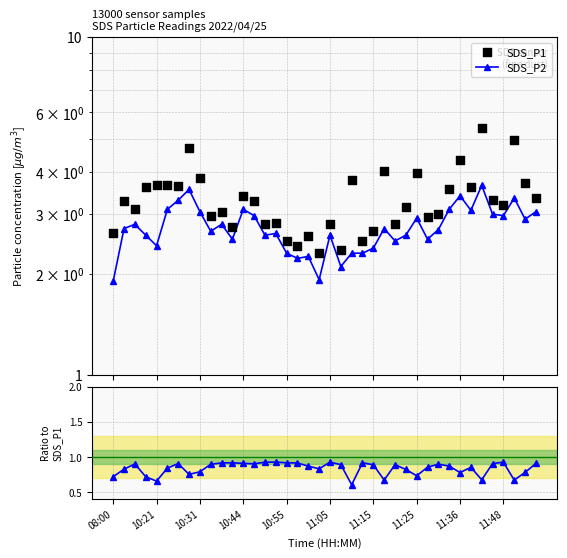

Which series reaches the minimum Y coordinate?

SDS_P2